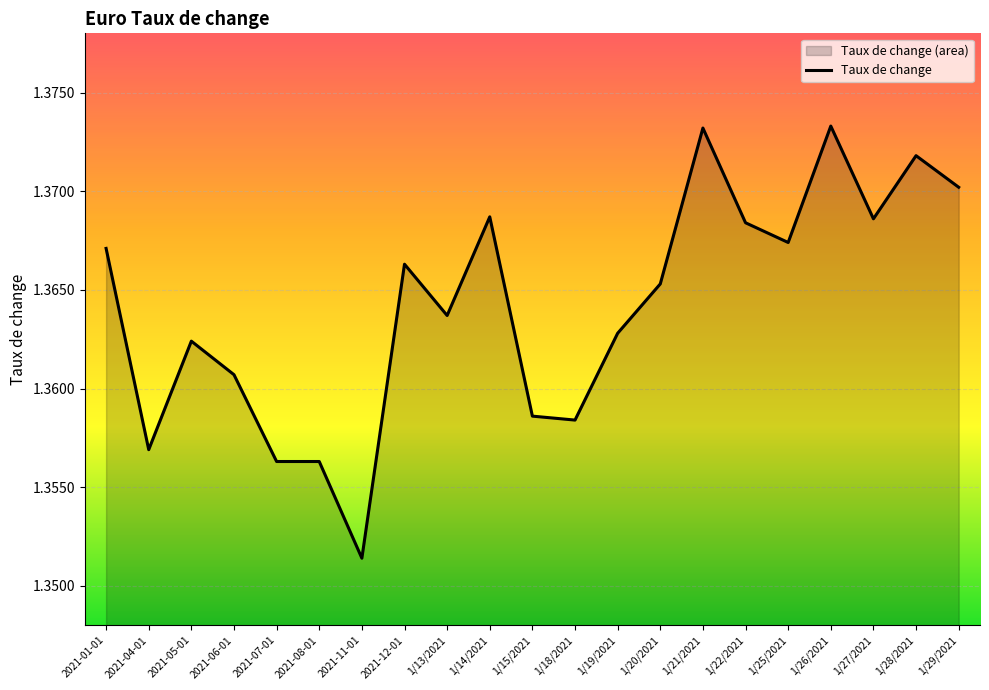

True or false: there are more than 1 points higher than both neighbors.

True